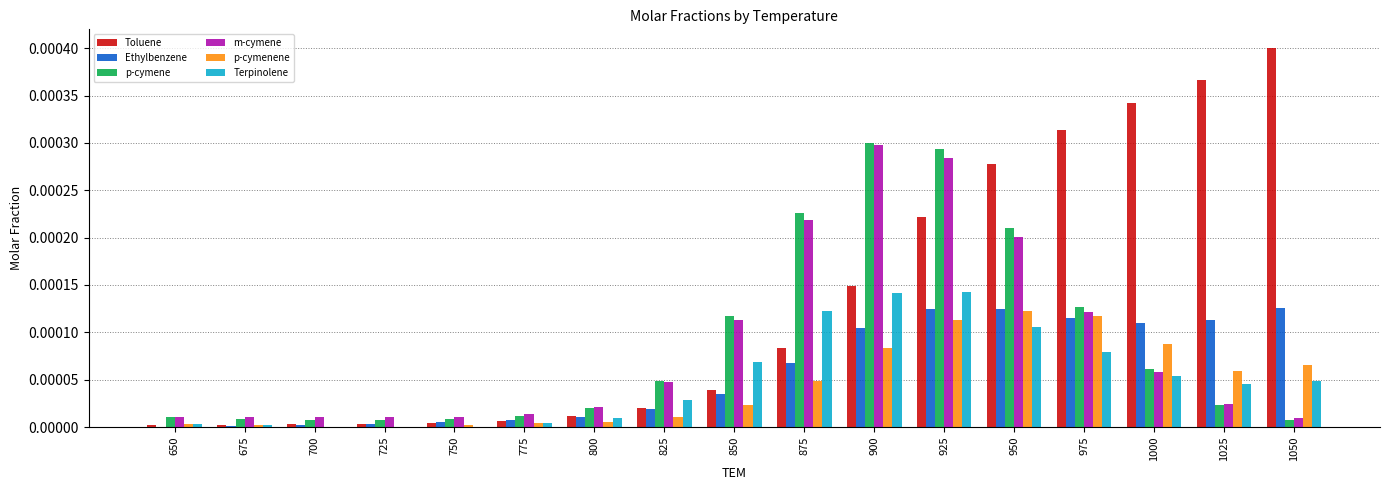

Which series has the largest range (max minus min)?

Toluene